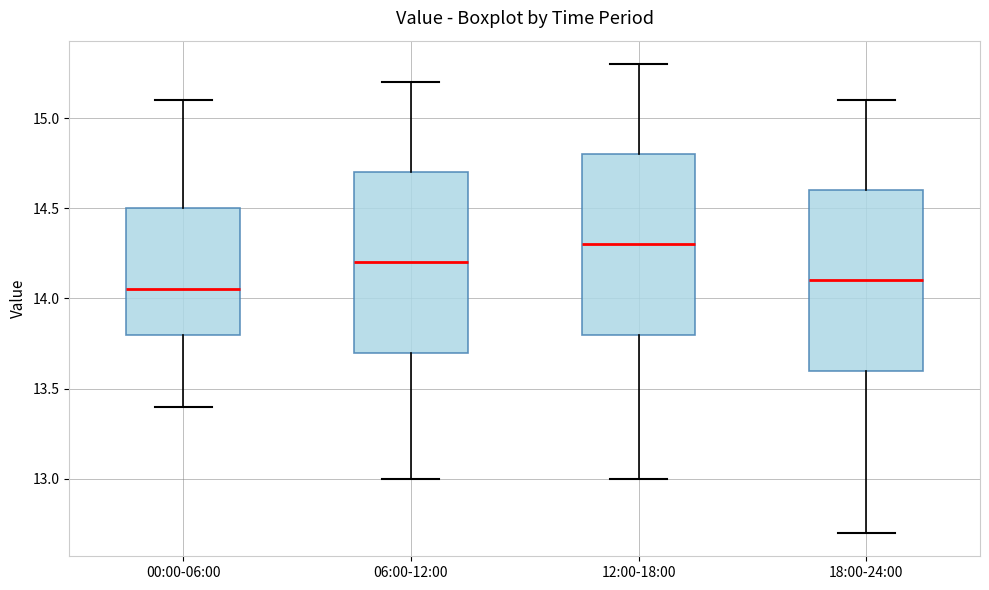

Reading left to right, transcribe this box plot: for each box, give where its median line is, the range the box spans, and where its two whiskers end, as read against the y-axis. The values are not printed on the chart, so give them approximately, as read against the axis.

00:00-06:00: median 14.05, box 13.80 to 14.50, whiskers 13.40 to 15.10
06:00-12:00: median 14.20, box 13.70 to 14.70, whiskers 13.00 to 15.20
12:00-18:00: median 14.30, box 13.80 to 14.80, whiskers 13.00 to 15.30
18:00-24:00: median 14.10, box 13.60 to 14.60, whiskers 12.70 to 15.10